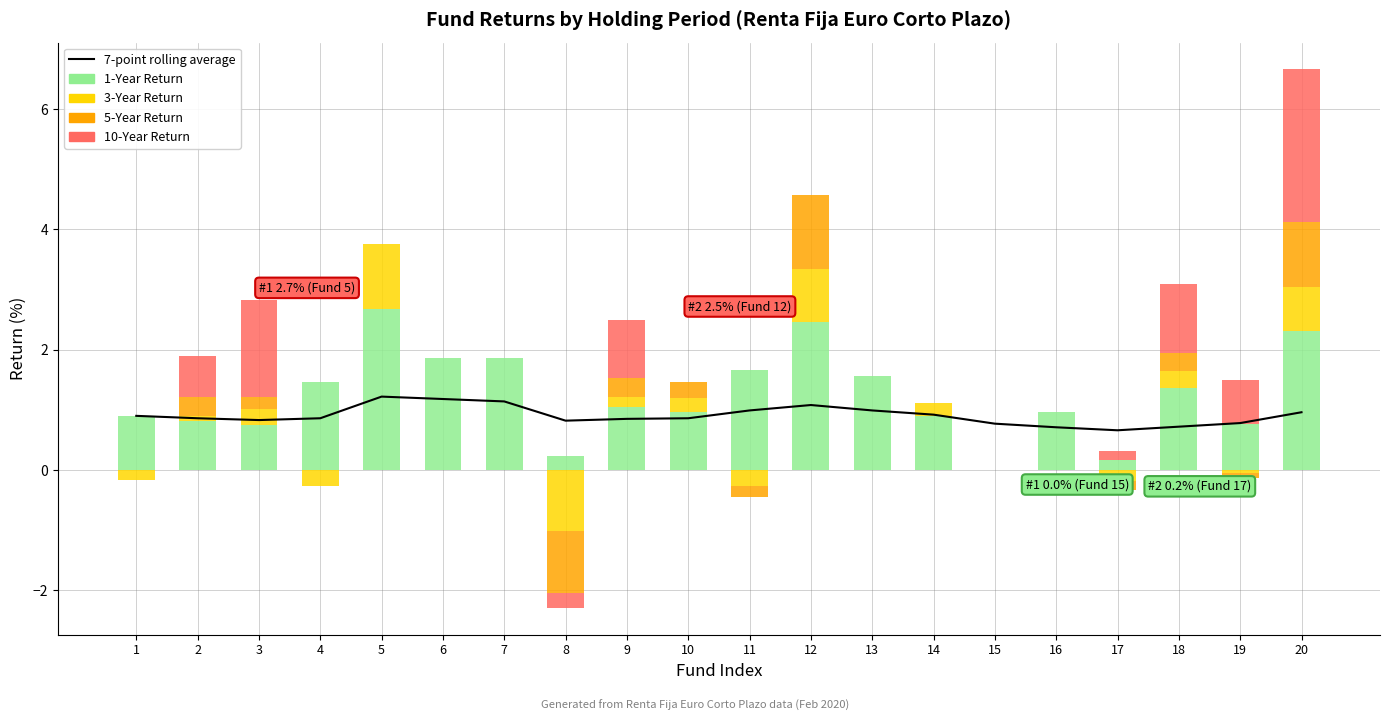

Which series has the largest total across all categories?

1-Year Return